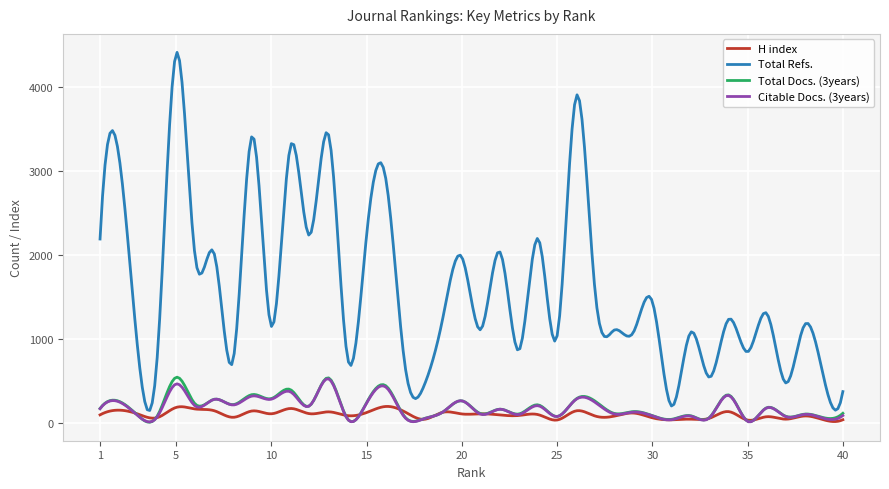

What is the greatest value displayed?

4414.0